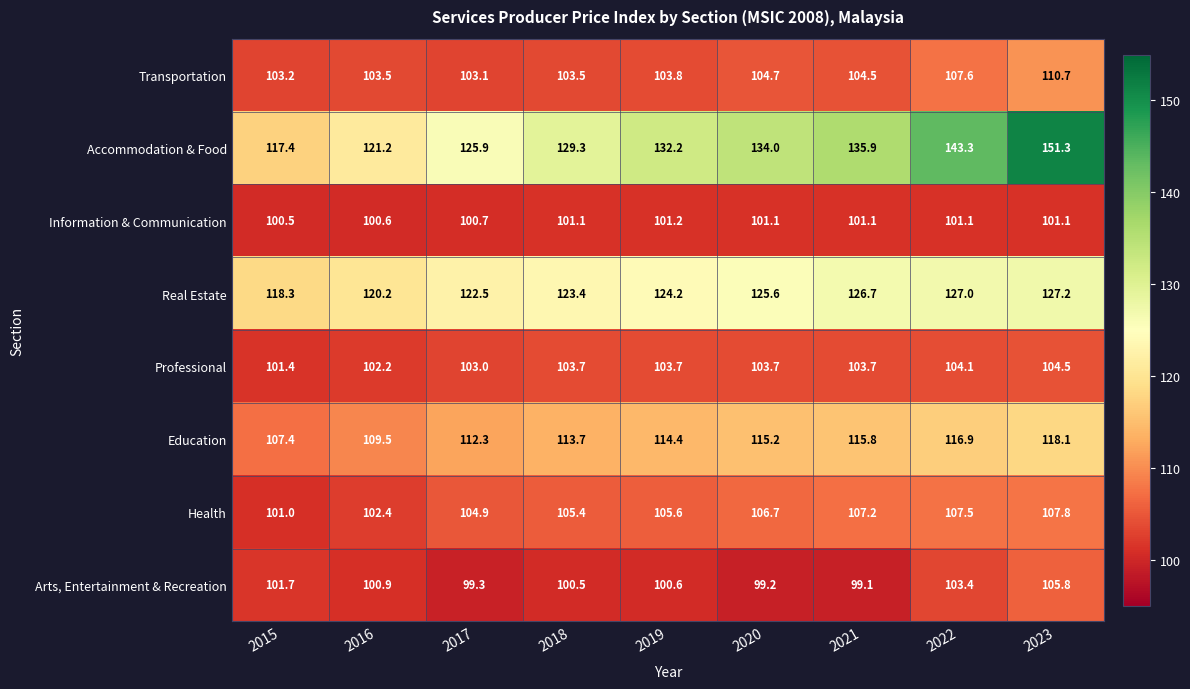

What is the total value across all series at 2015?

850.9